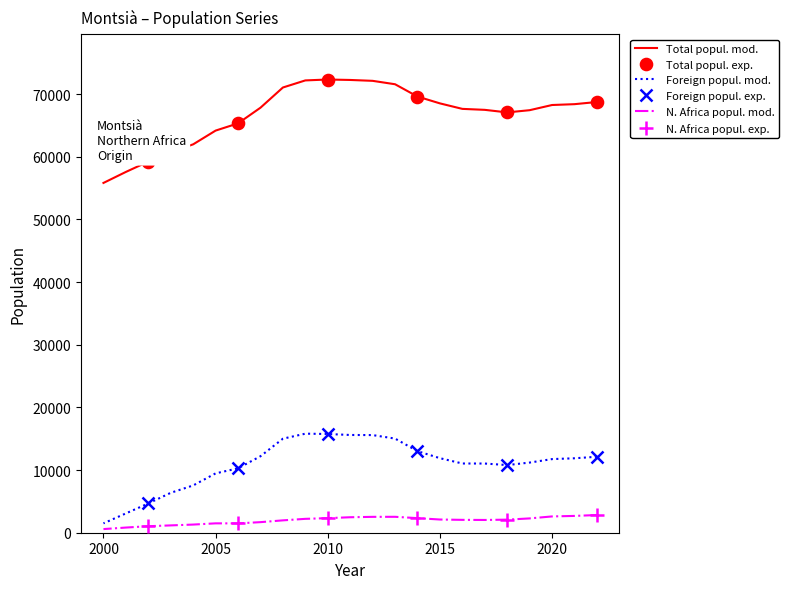

Which series has the largest total across all categories?

Total popul.